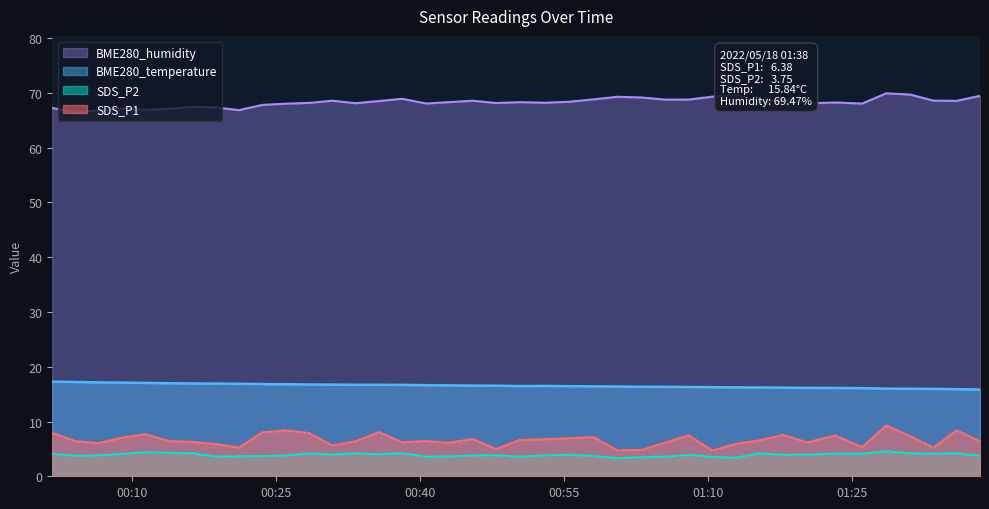

True or false: SDS_P2 and BME280_temperature intersect in this chart.

False